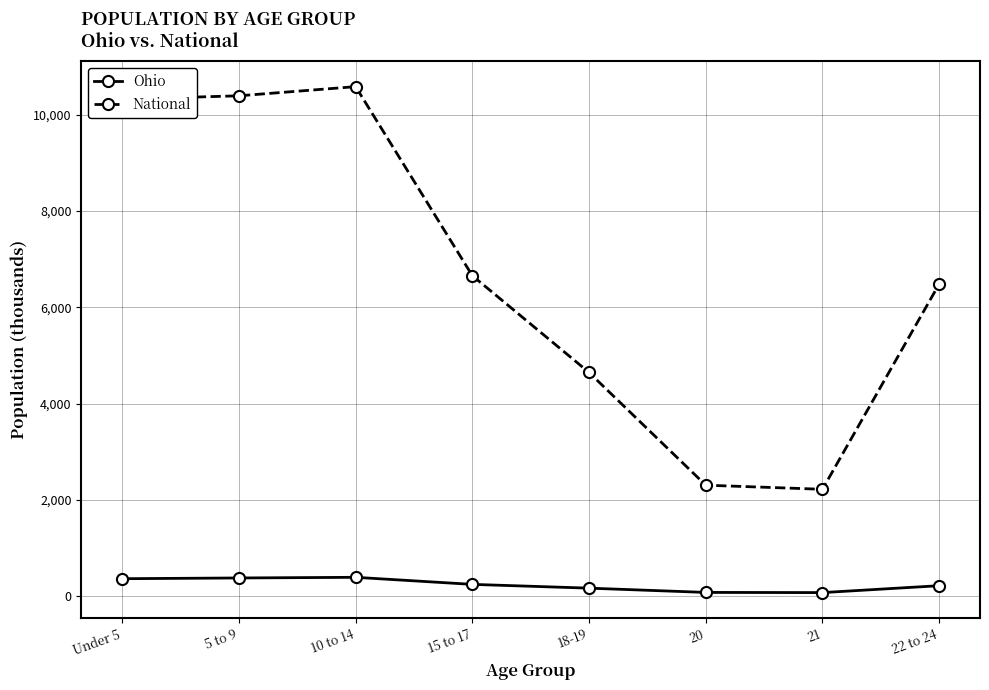

True or false: National and Ohio cross at least once.

False